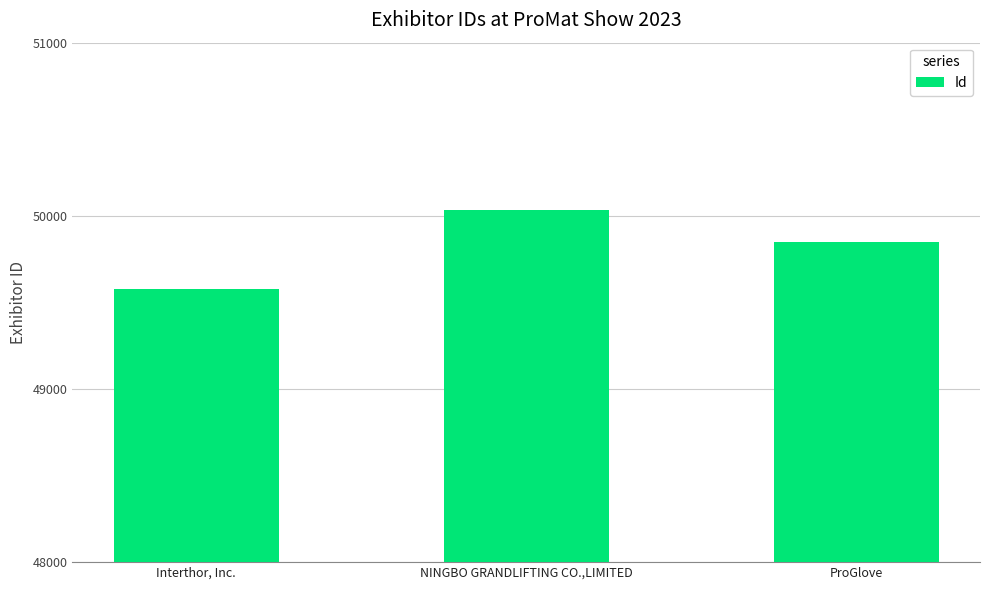

Reading right to left, transcribe all the data shown in this chart.

49846	50035	49579